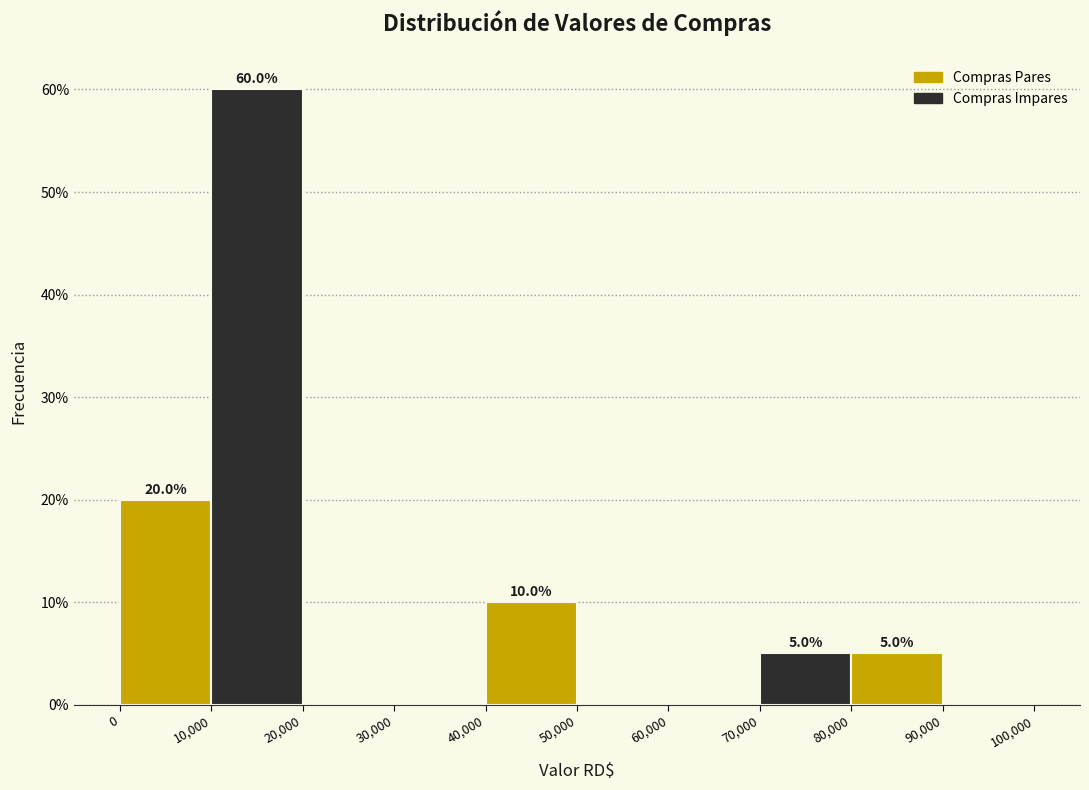

Over which range of the x-axis is the bar tallest?

10,000 to 20,000